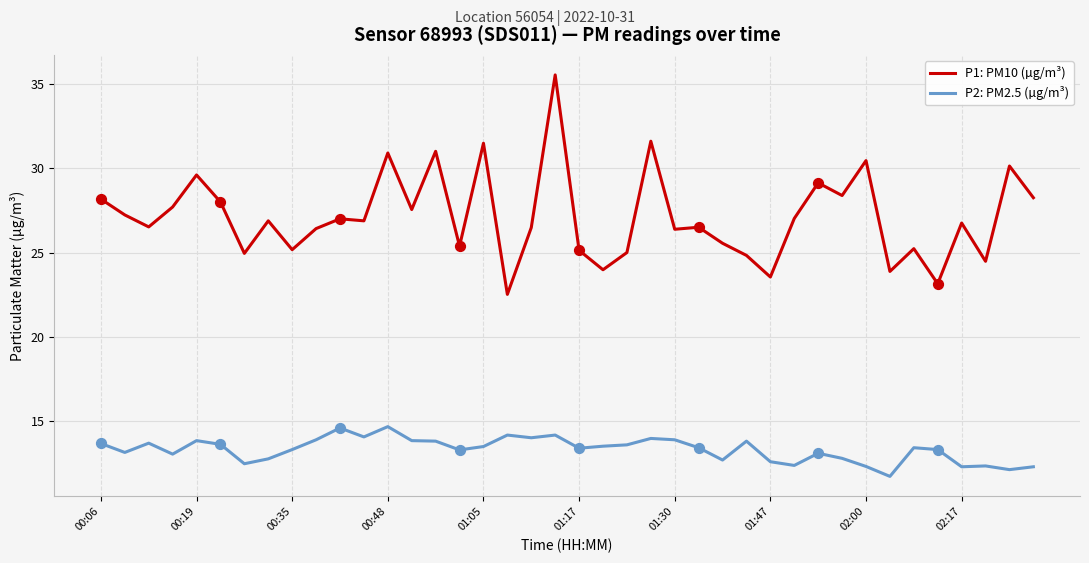

Which series has the largest total across all categories?

P1: PM10 (µg/m³)